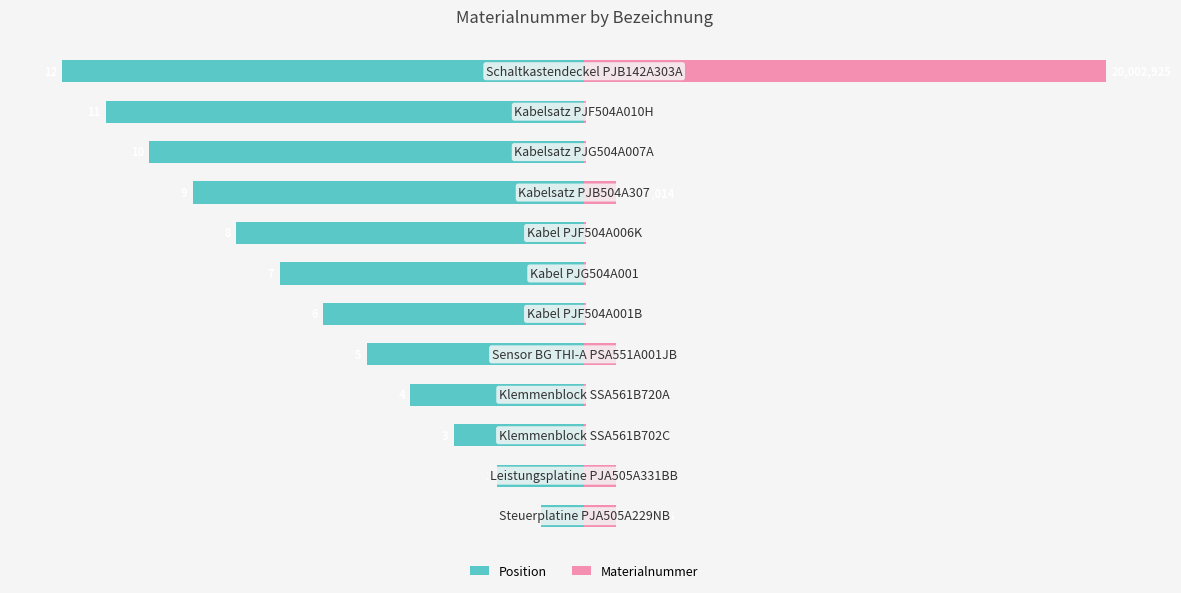

Reading left to right, extract all data points from this chart.

Position: 0=-8.3	1=-16.7	2=-25.0	3=-33.3	4=-41.7	5=-50.0	6=-58.3	7=-66.7	8=-75.0	9=-83.3	10=-91.7	11=-100.0
Materialnummer: 0=6.1	1=6.1	2=0.4	3=0.4	4=6.1	5=0.4	6=0.4	7=0.4	8=6.1	9=0.4	10=0.4	11=100.0